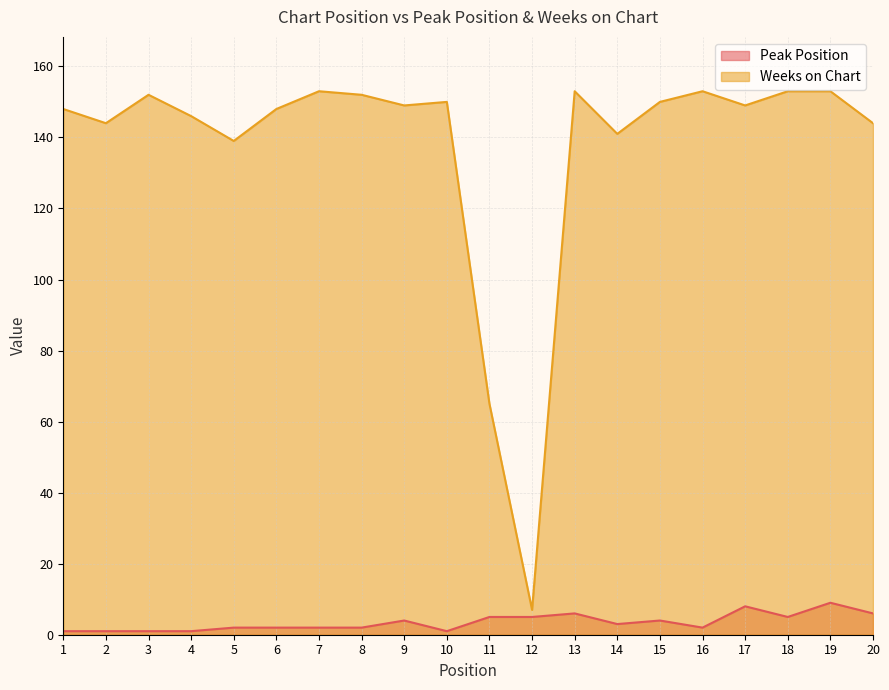

In Weeks on Chart, how many points are lower than both neighbors (excluding endpoints)?

6